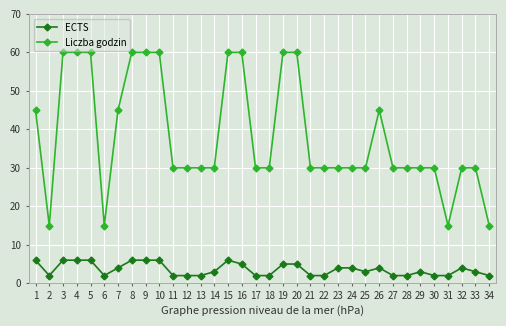

What is the sum of the Liczba godzin values at 17 and 33?

60